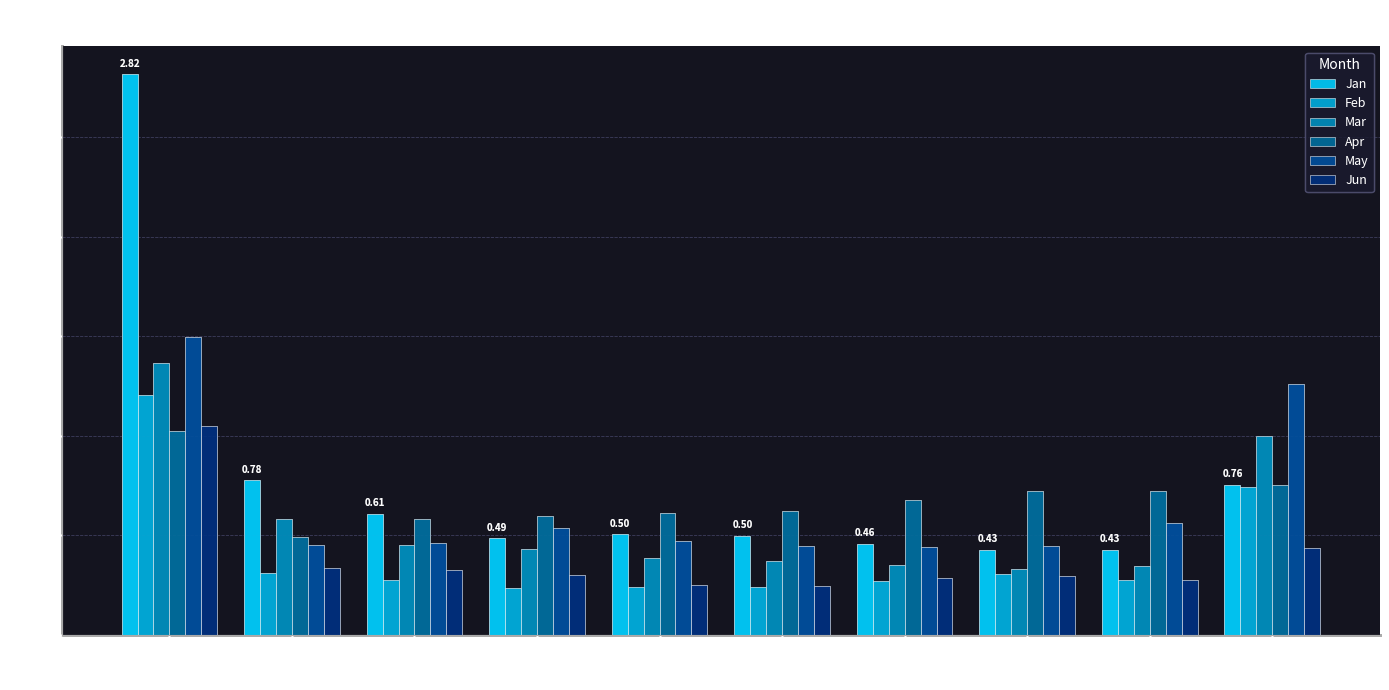

At which category is the sum across all series the highest?

pct05